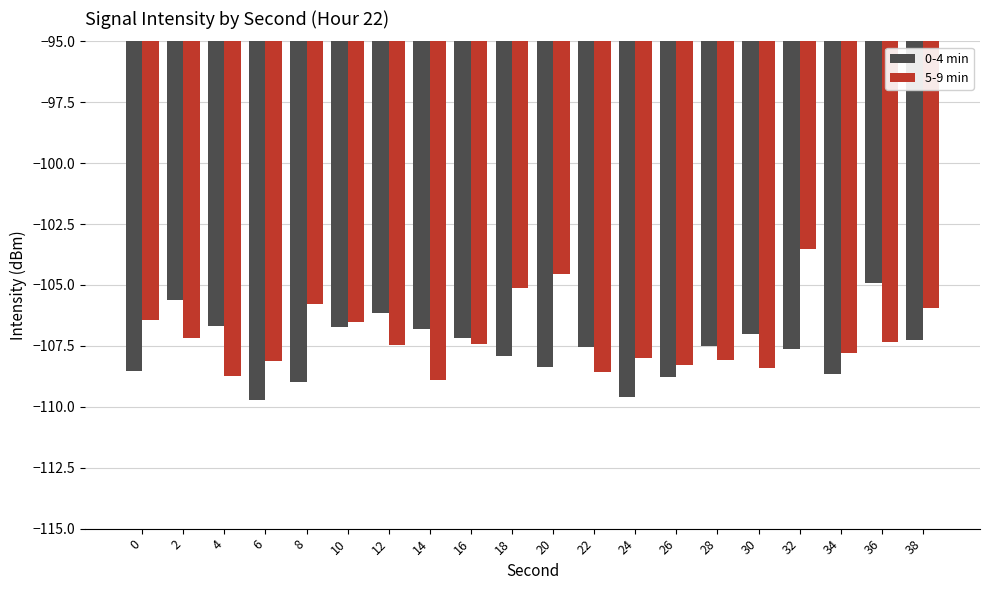

List the series in order of their overall mean, lowest first.

0-4 min, 5-9 min